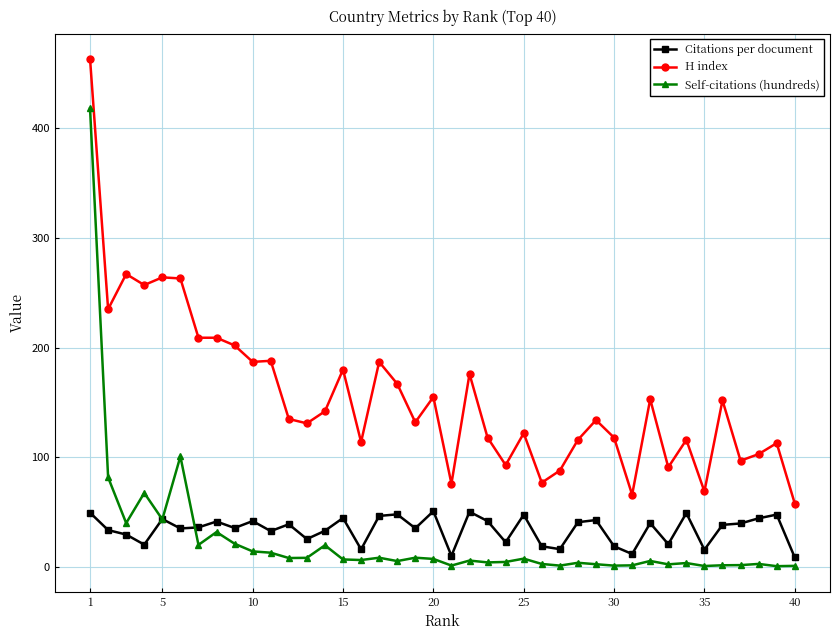

What is the value of the Citations per document point at the 39th from the left?

47.9